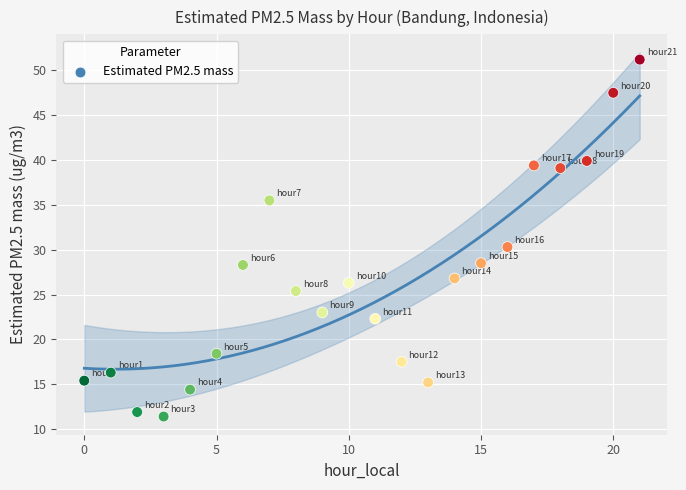

What is the range of Y values (max minus min)?

39.8